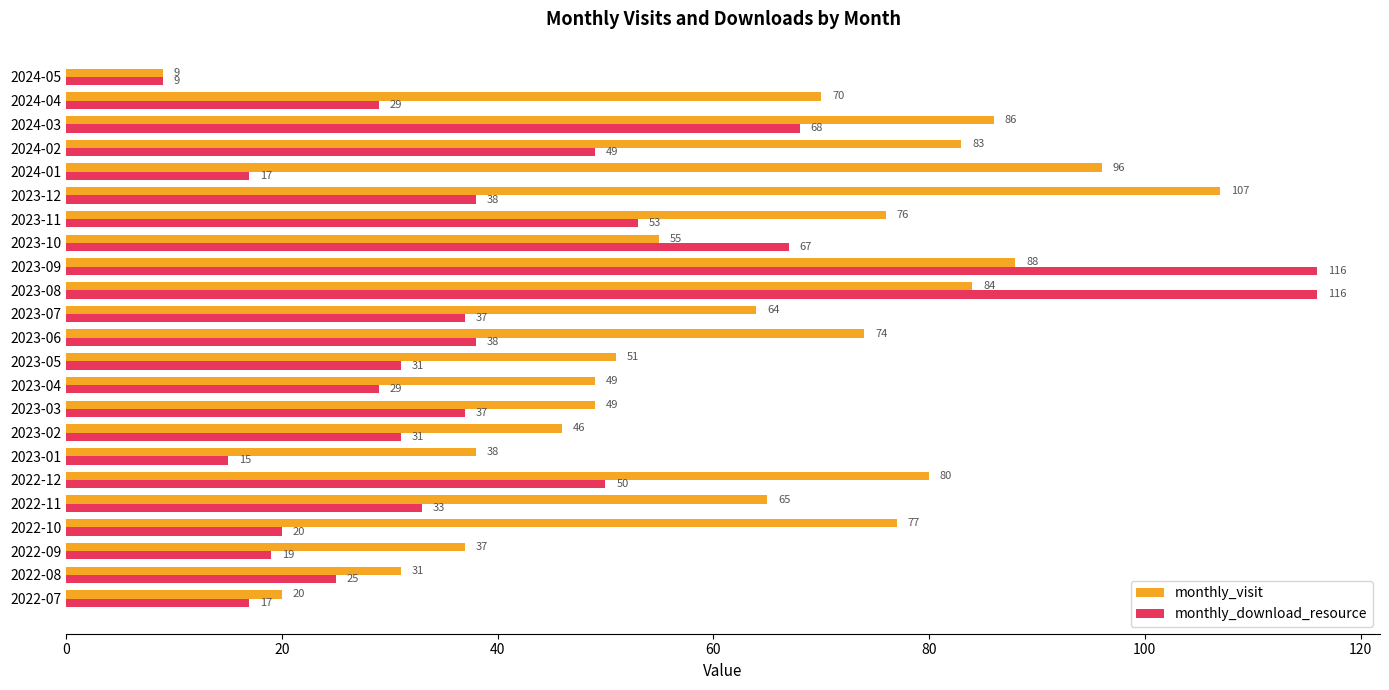

Which series has the widest spread of values?

monthly_download_resource